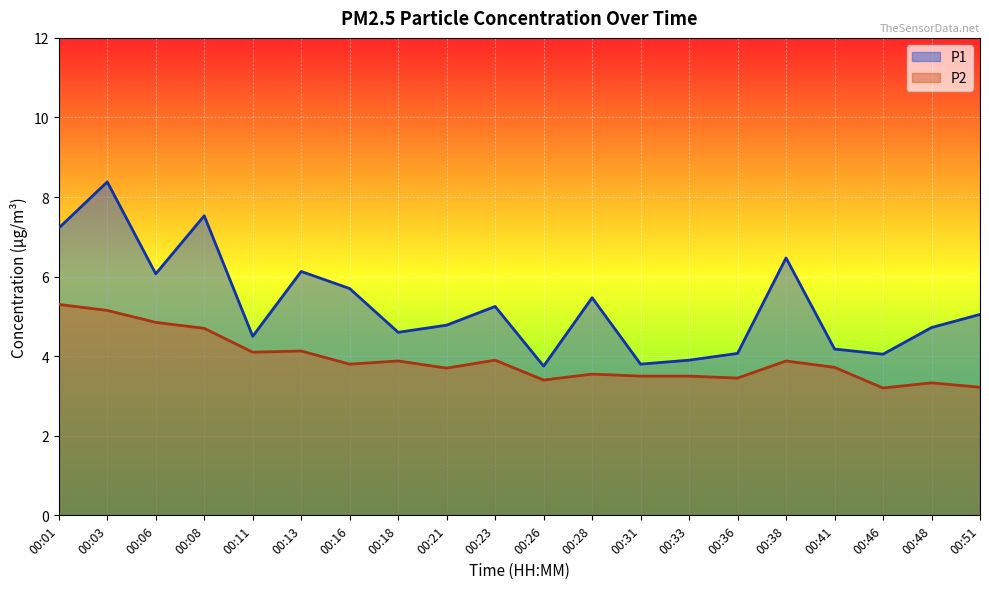

List the labels in order of P2 value, smallest first.

00:46, 00:51, 00:48, 00:26, 00:36, 00:31, 00:33, 00:28, 00:21, 00:41, 00:16, 00:18, 00:38, 00:23, 00:11, 00:13, 00:08, 00:06, 00:03, 00:01